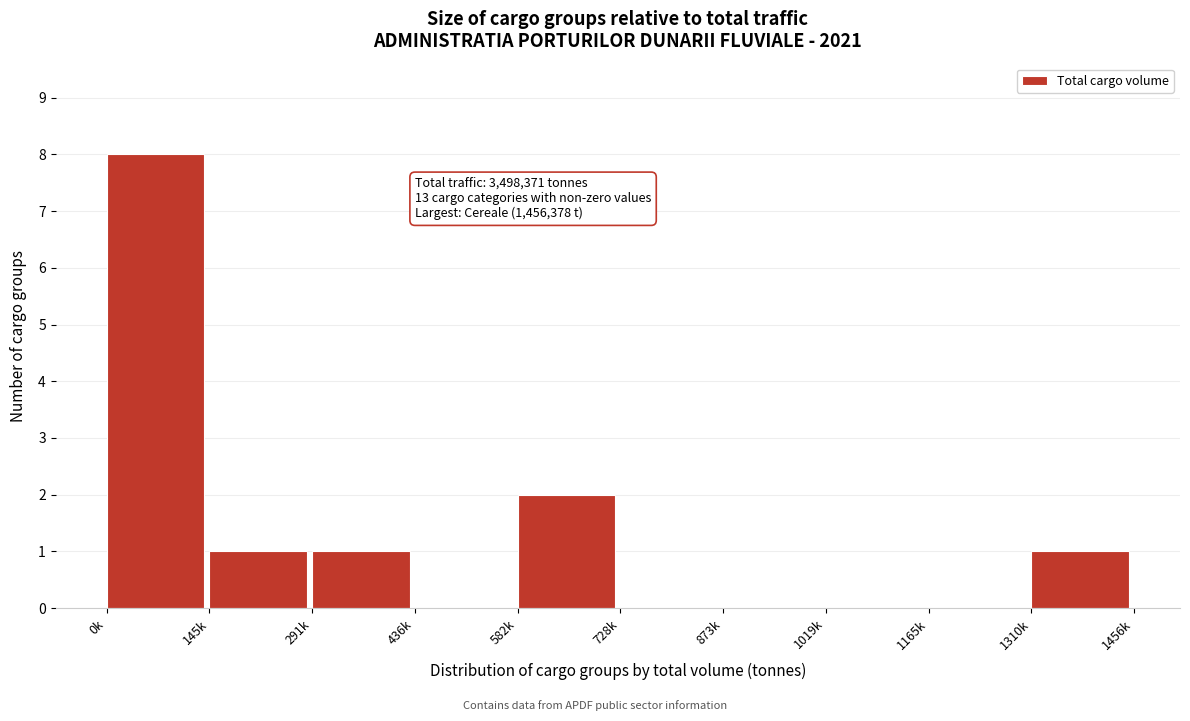

Reading left to right, list all the values displayed in this chart.

0k=8	145k=1	291k=1	436k=0	582k=2	728k=0	873k=0	1019k=0	1165k=0	1310k=1